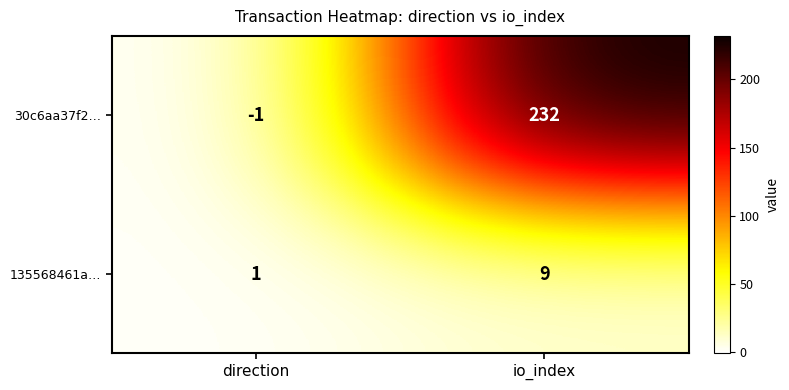

What is the sum of the 30c6aa37f2… values at io_index and direction?

231